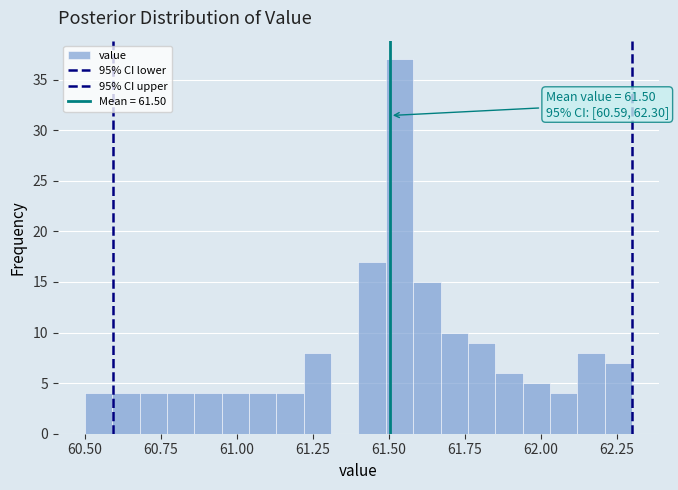

Around what value on the x-axis is the tallest bar? Give the approximate position of its centre, as read against the axis.

61.55